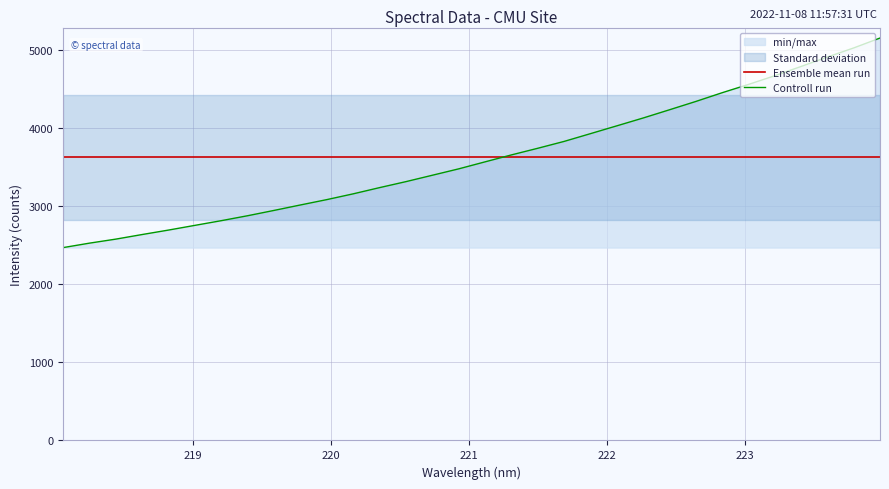

What is the minimum value for Ensemble mean run?

3625.4